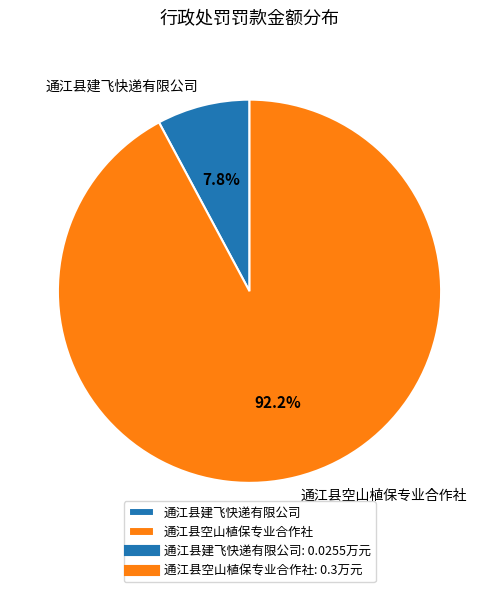

Is it true that 通江县建飞快递有限公司 is 8% of the pie?

True